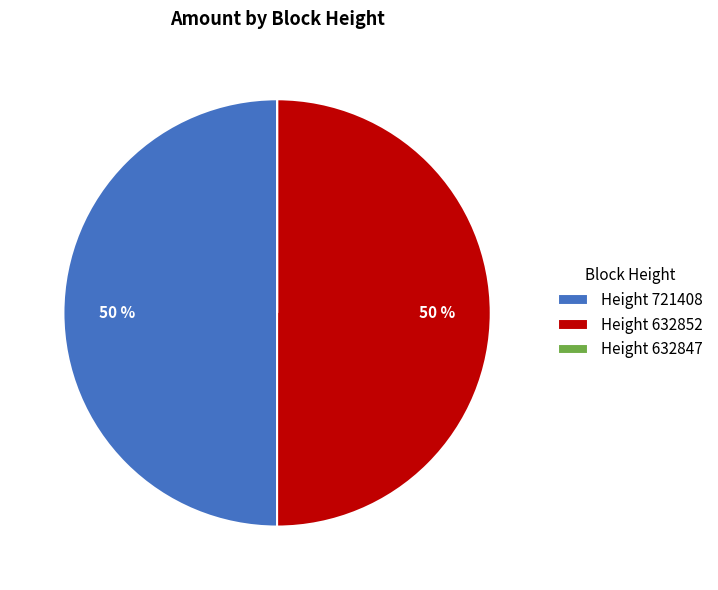

To the nearest percent, what is the average slice percentage?

33%